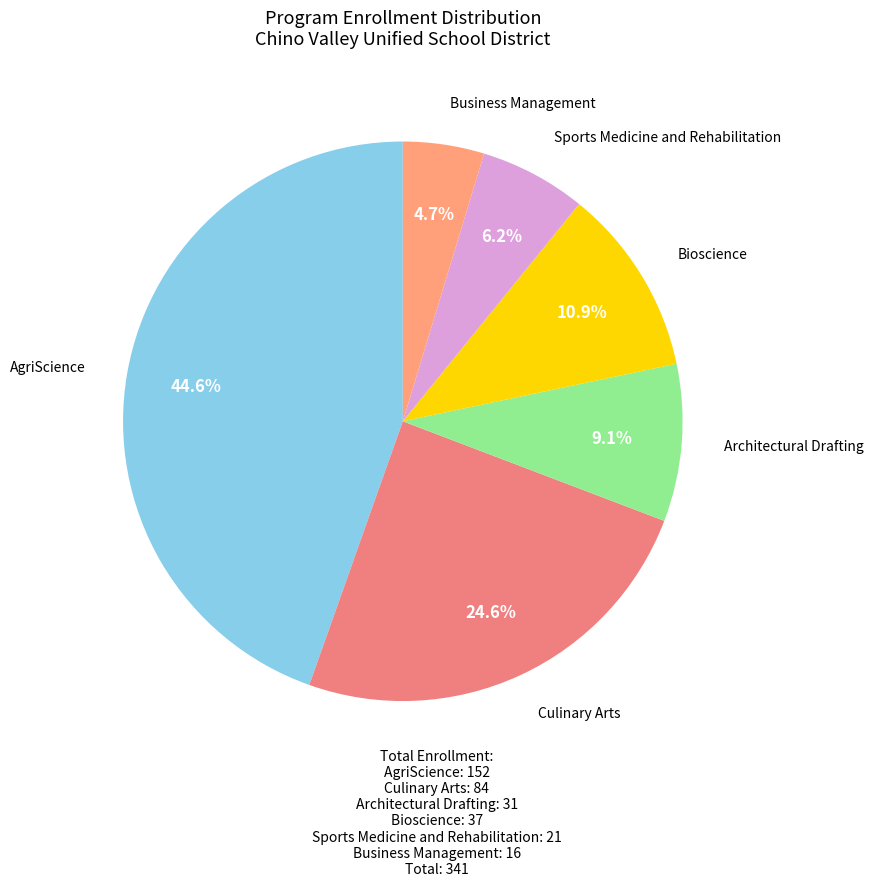

Count the number of slices in the pie.

6